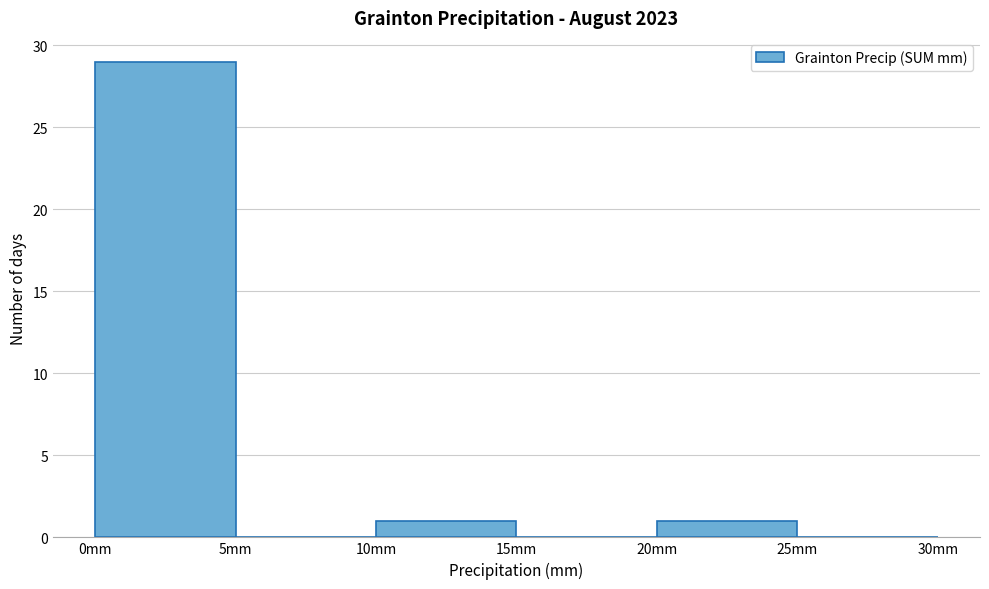

Reading left to right, list every bar in this chart as the range it spans on the x-axis followed by its height. The values are not printed on the chart, so give them approximately, as read against the axis.

0 to 5: 29
5 to 10: 0
10 to 15: 1
15 to 20: 0
20 to 25: 1
25 to 30: 0